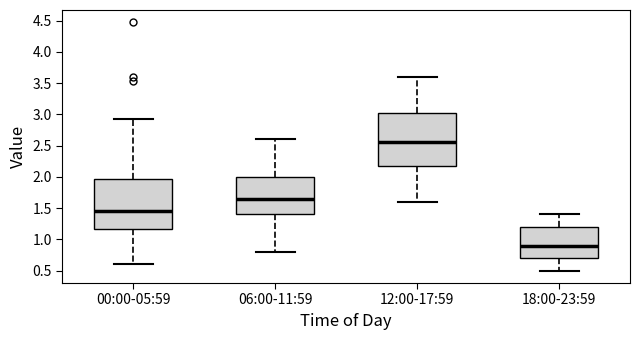

Reading left to right, read every box against the y-axis: the position of its median line, the range the box covers, and the ends of its whiskers. The values are not printed on the chart, so give them approximately, as read against the axis.

00:00-05:59: median 1.45, box 1.15 to 1.95, whiskers 0.60 to 2.95
06:00-11:59: median 1.65, box 1.40 to 2.00, whiskers 0.80 to 2.60
12:00-17:59: median 2.55, box 2.20 to 3.05, whiskers 1.60 to 3.60
18:00-23:59: median 0.90, box 0.70 to 1.20, whiskers 0.50 to 1.40